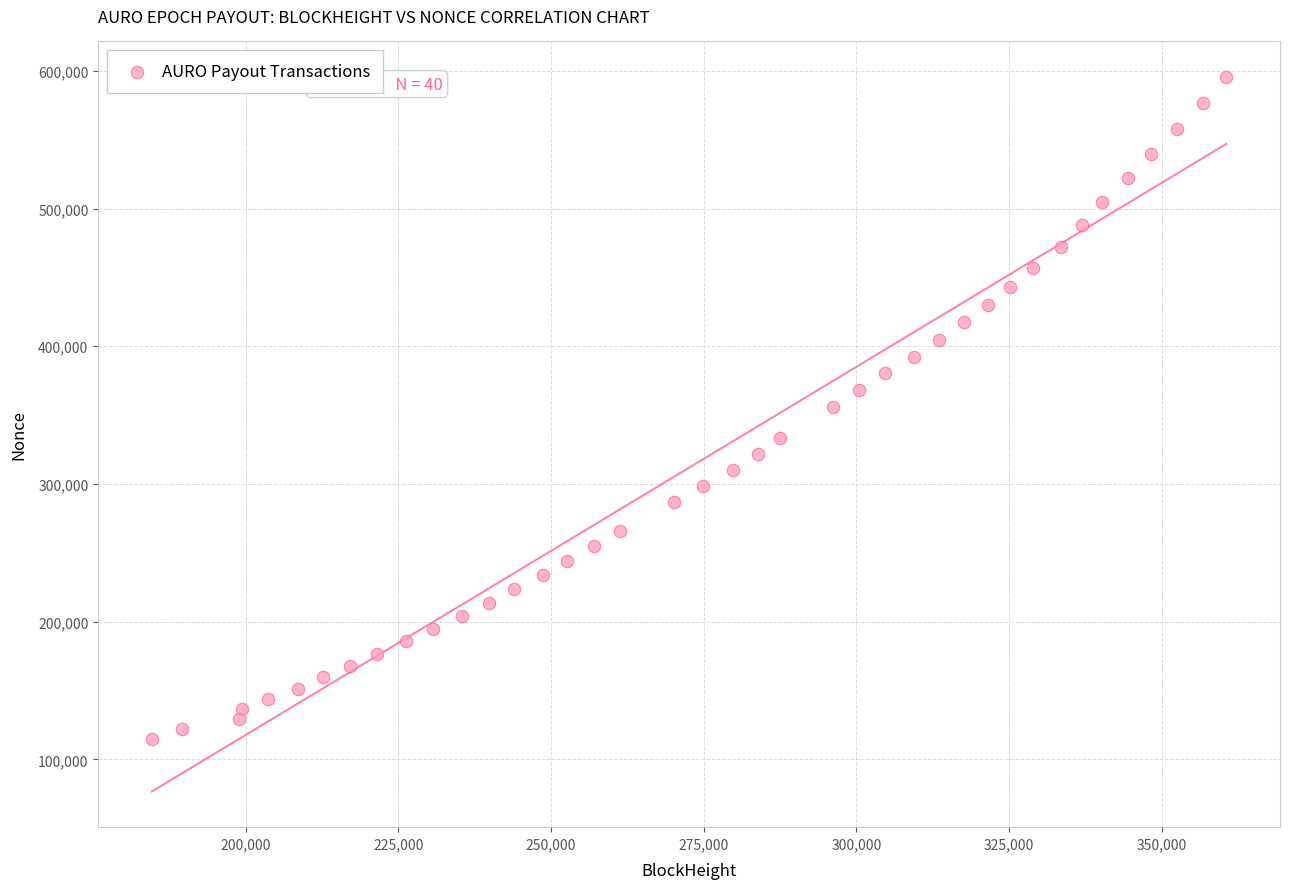

What is the range of Y values (max minus min)?

480398